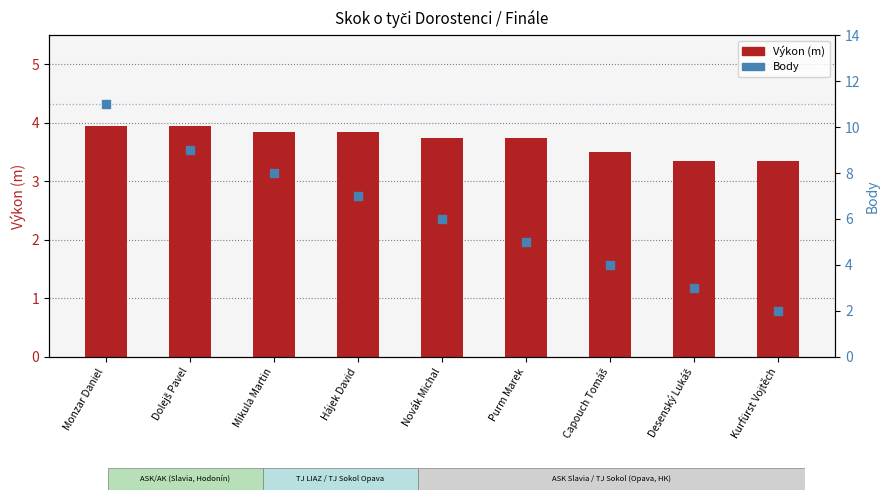

What are all the series names shown in the legend?

Výkon (m), Body